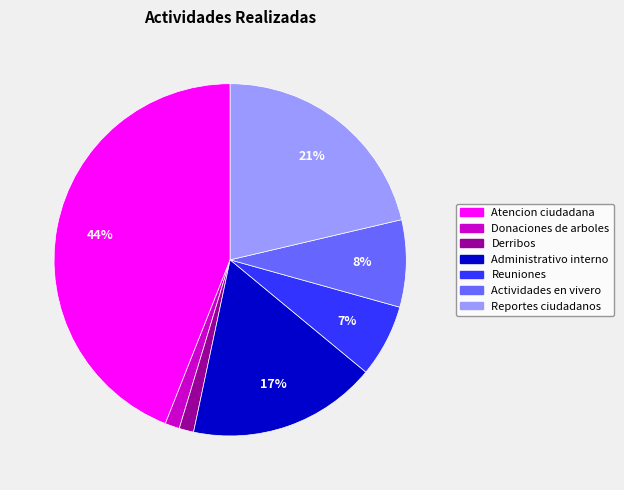

Is there any slice that represents more than half of the pie?

No